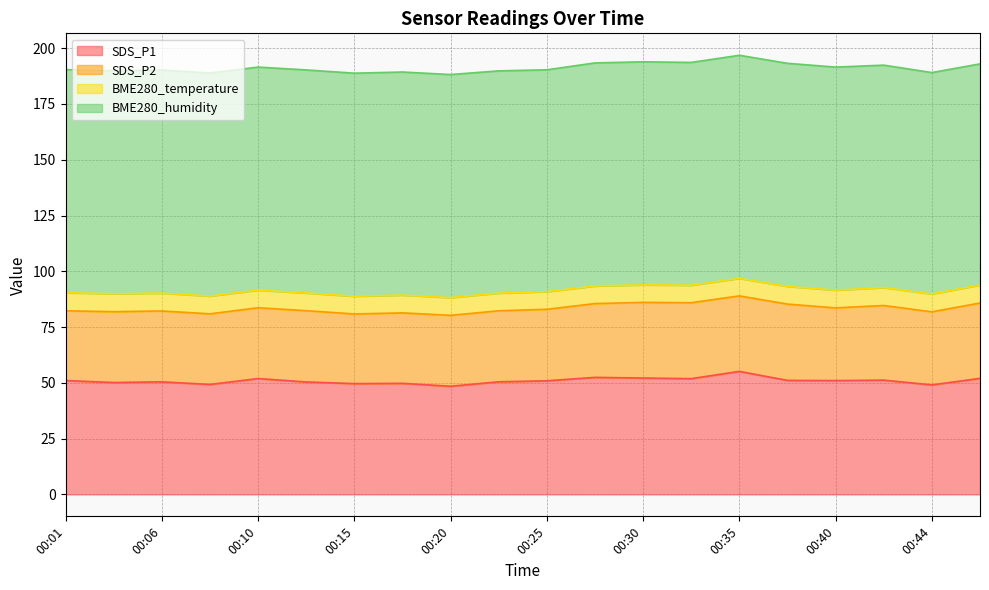

What are all the series names shown in the legend?

SDS_P1, SDS_P2, BME280_temperature, BME280_humidity